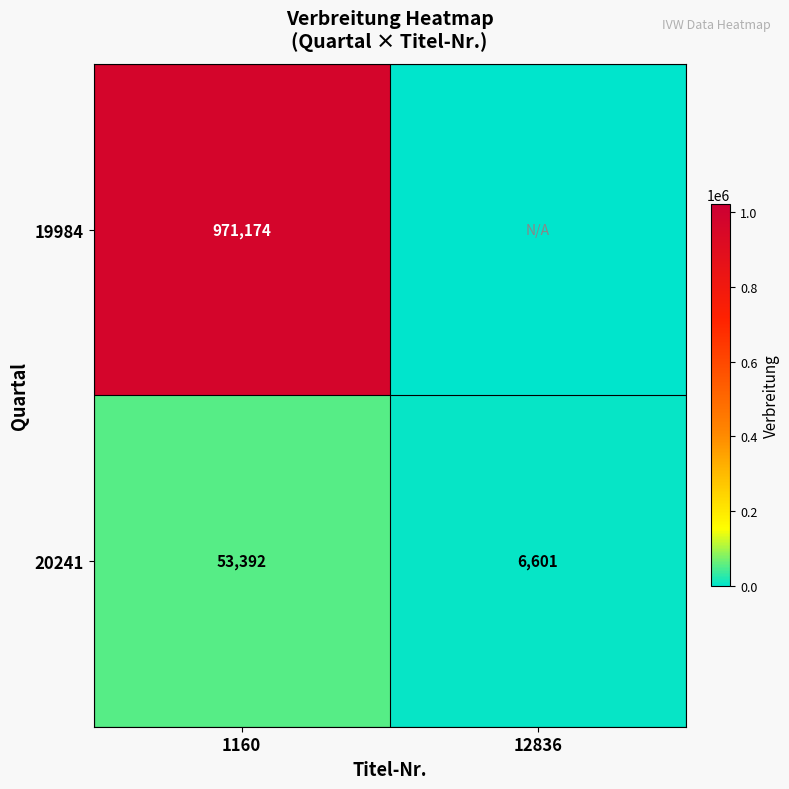

Rank the categories by 20241 value from highest to lowest.

1160, 12836